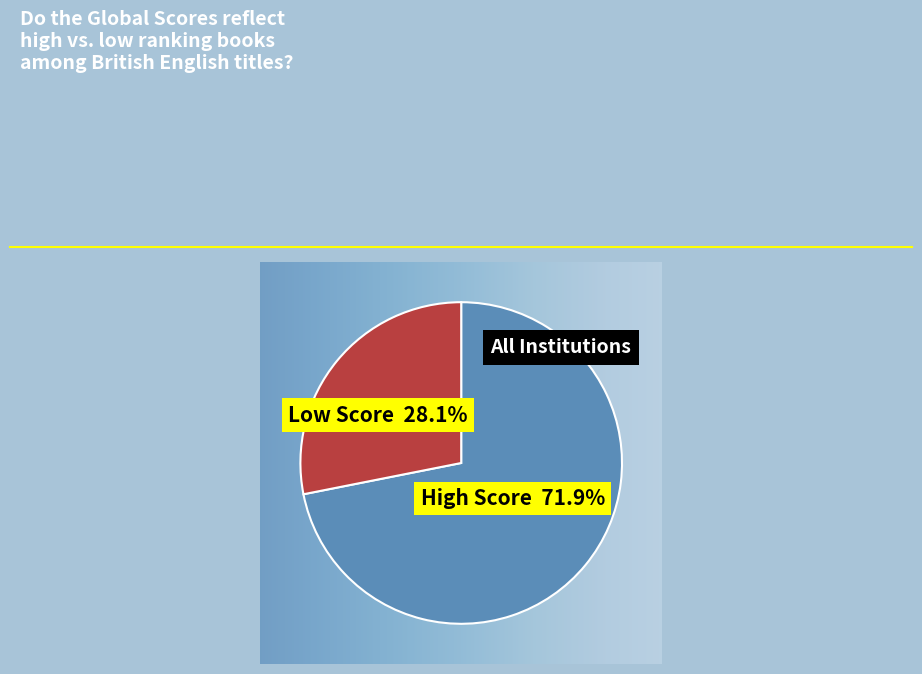

Does any single category account for the majority?

Yes